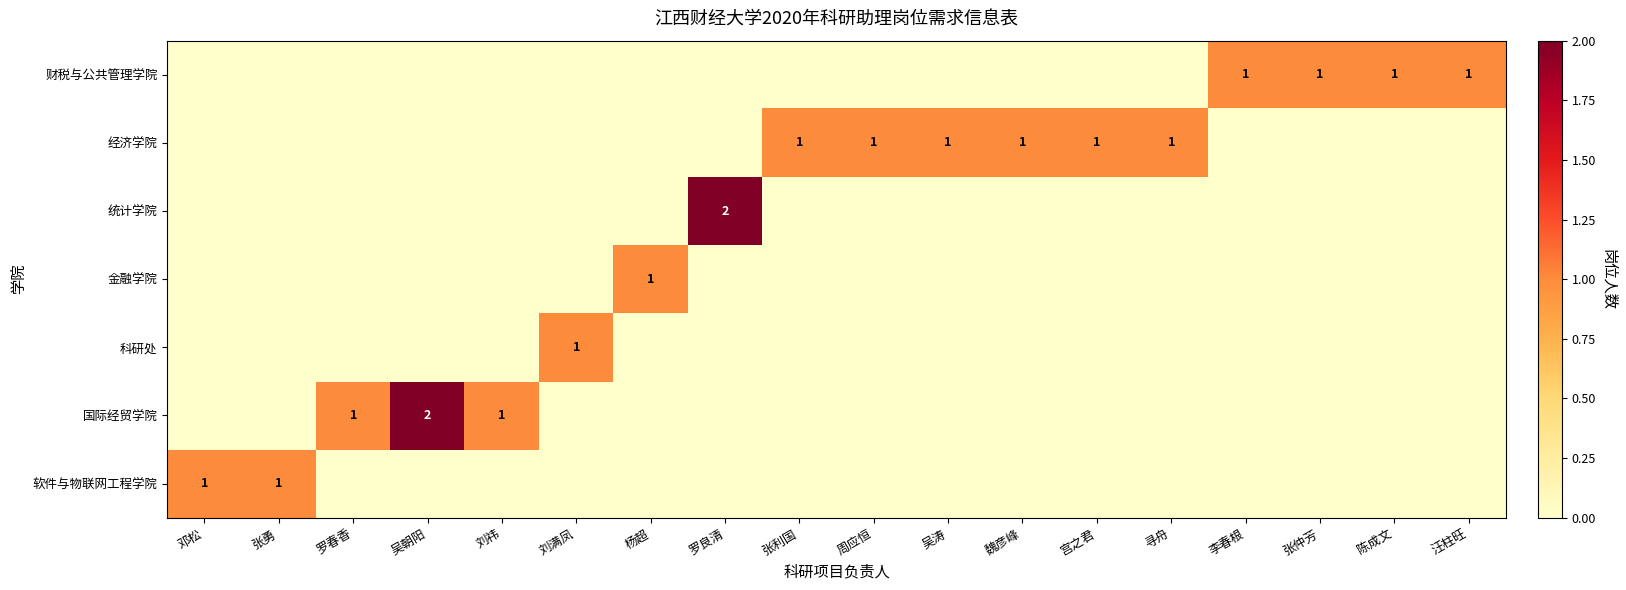

What is the total value across all series at 刘满凤?

1